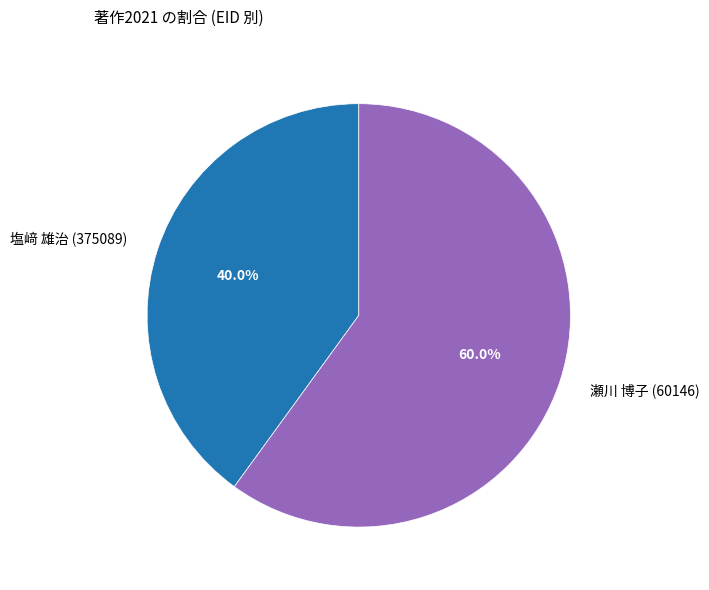

Is there any slice that represents more than half of the pie?

Yes